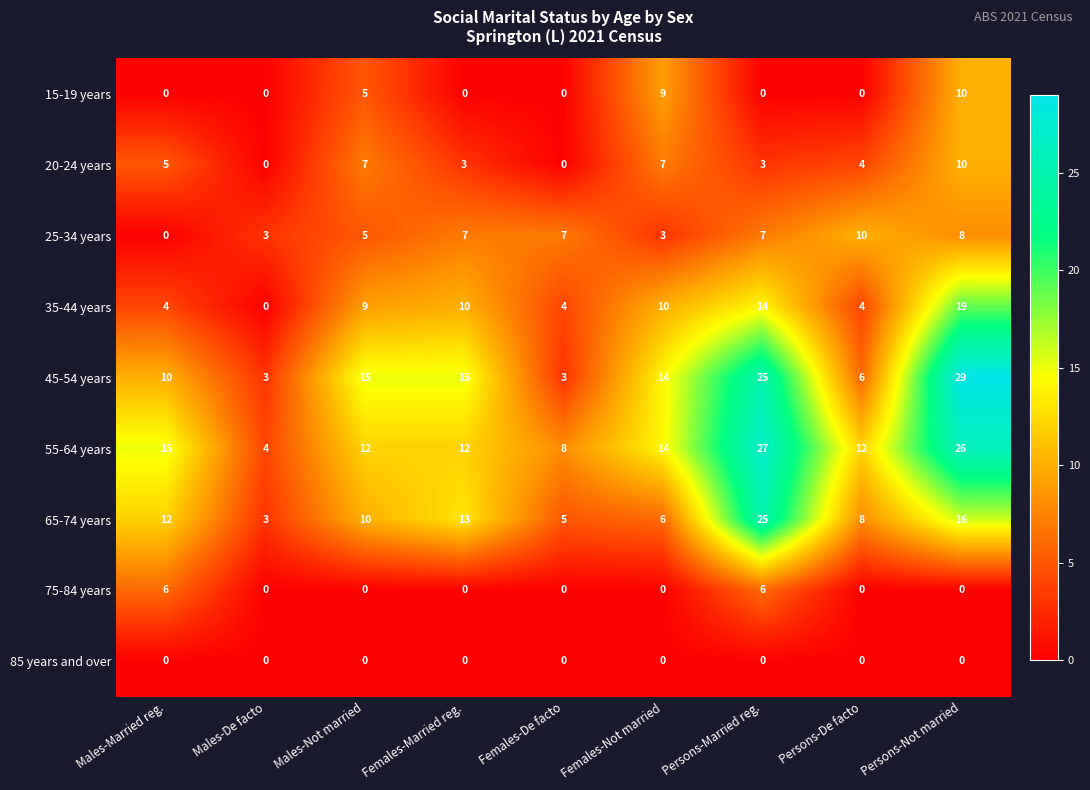

At how many categories does at least one series exceed 2?

9